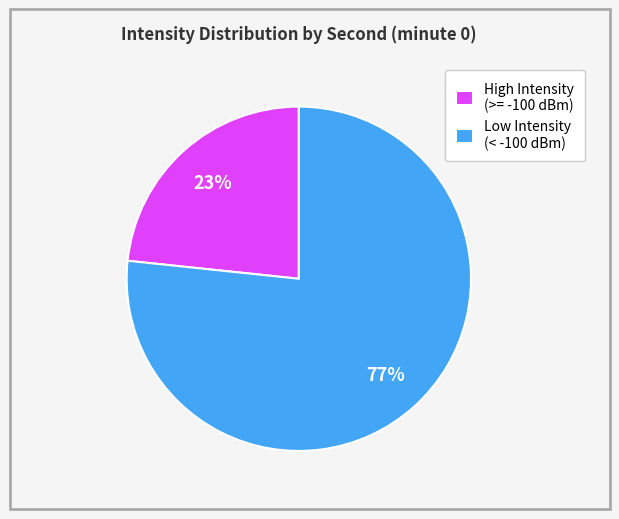

What percentage is the Low Intensity (< -100 dBm) slice, to the nearest percent?

77%